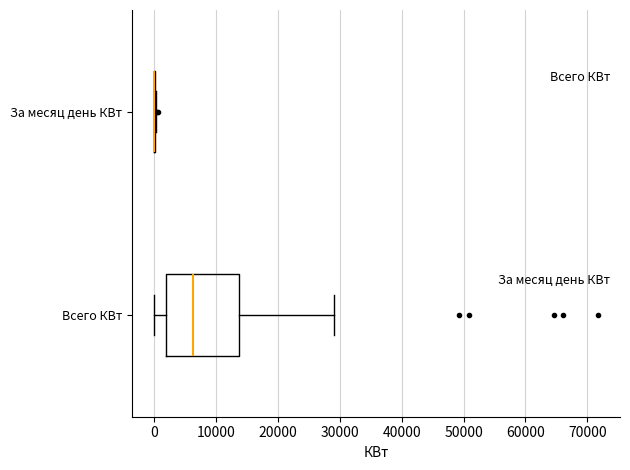

Comparing the boxes themselves (not the whiskers), which one is the widest?

Всего КВт